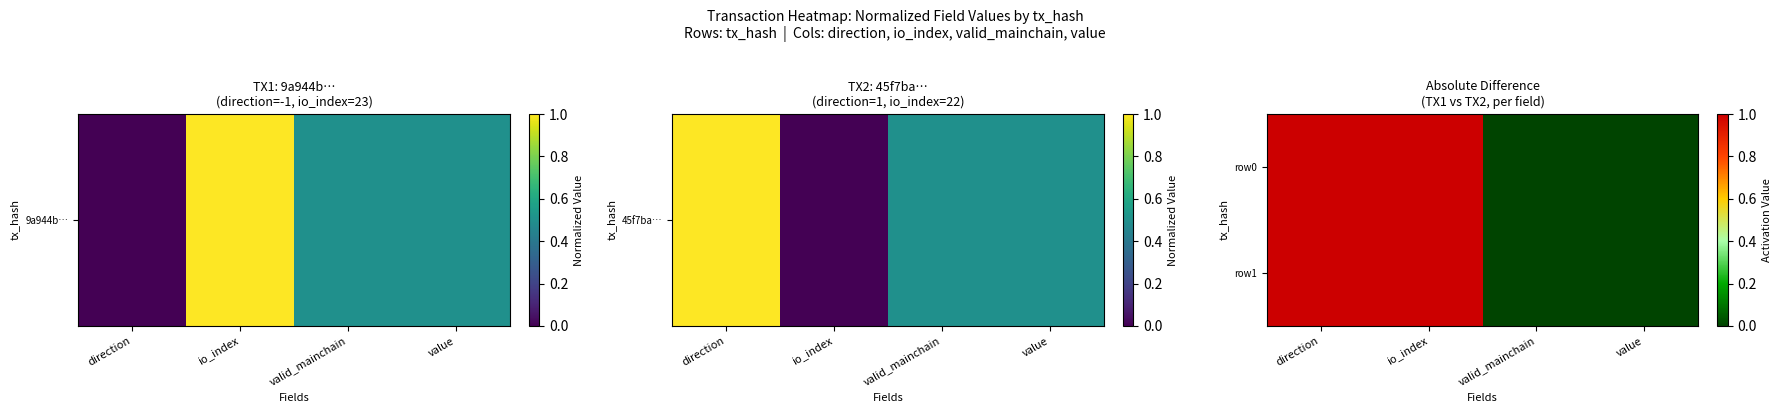

Which has a higher value, value or direction?

direction